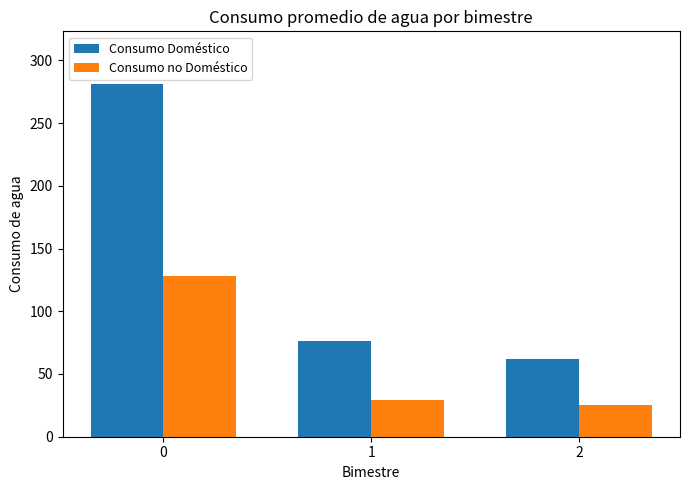

What value does the Consumo Doméstico series have at 2?

62